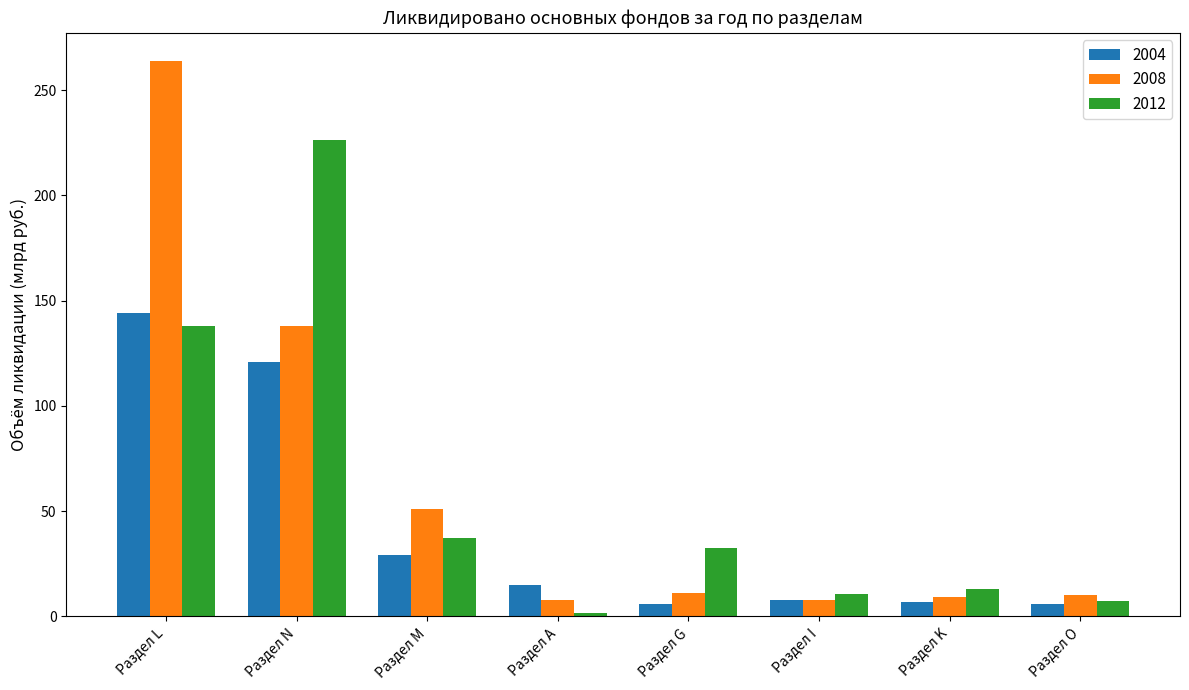

Count the number of categories in the chart.

8